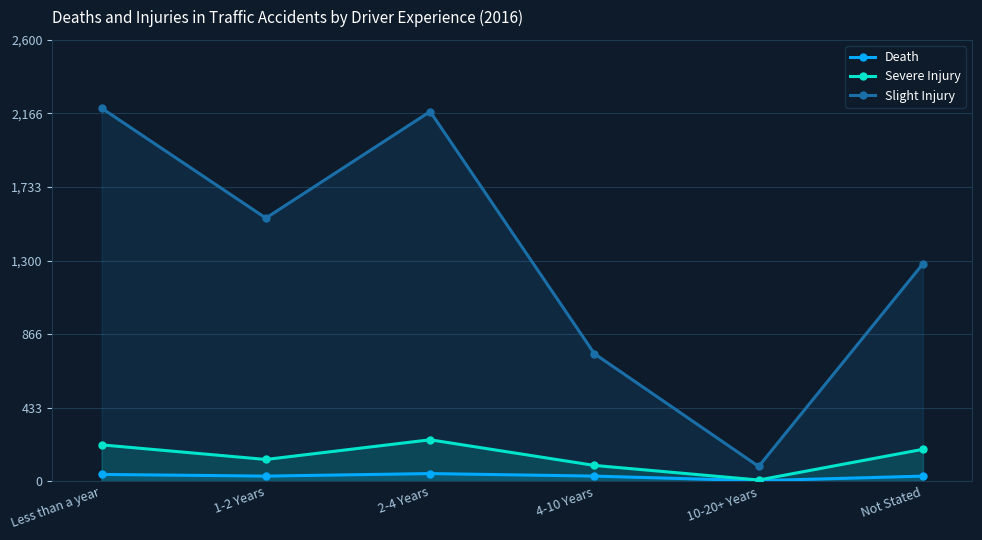

The Death series shows 12 at 2-4 Years. True or false?

False